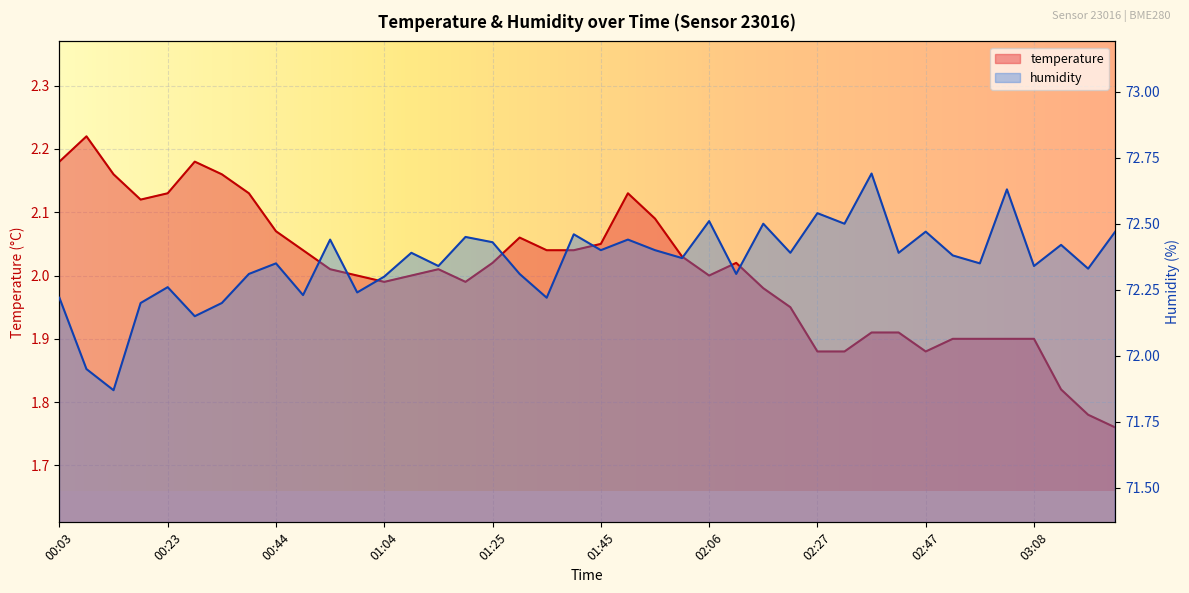

How many data points in temperature are above 2?

21